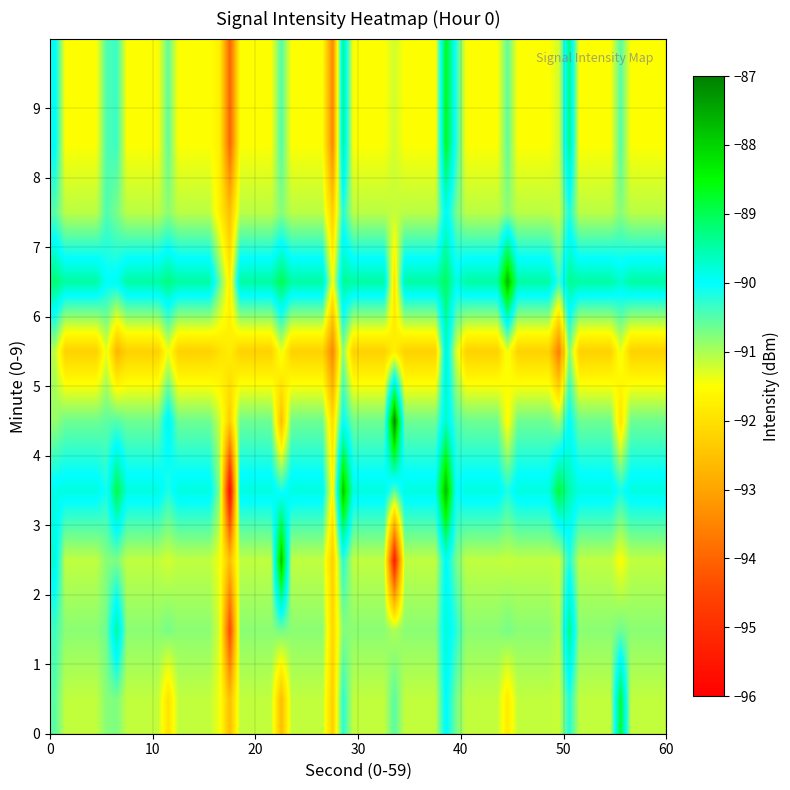

At which category is the sum across all series the highest?

22